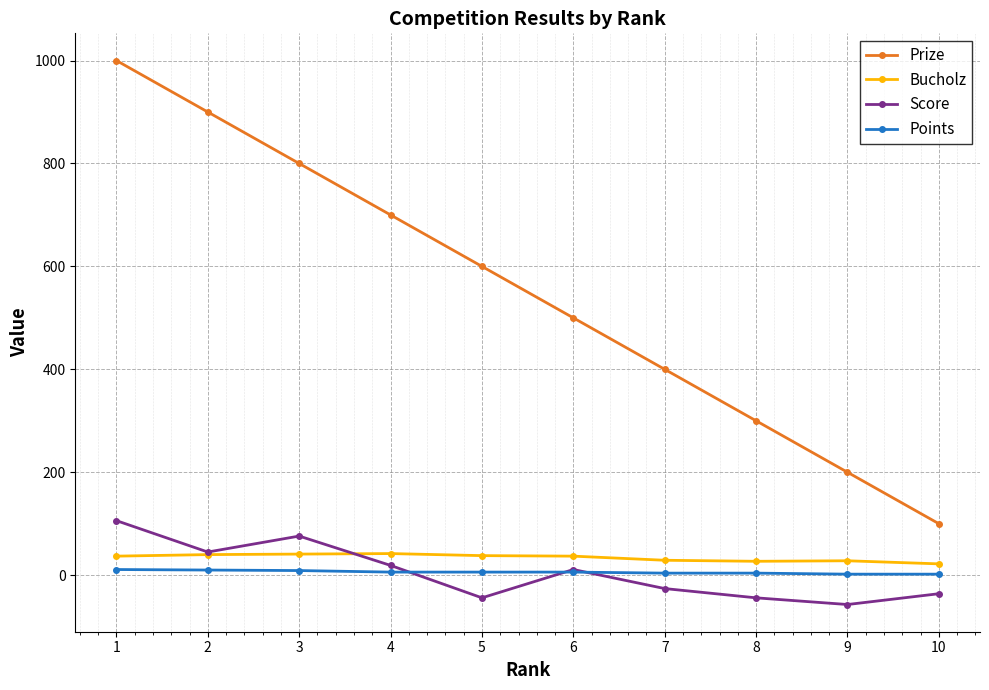

What is the total value across all series at 10?

88